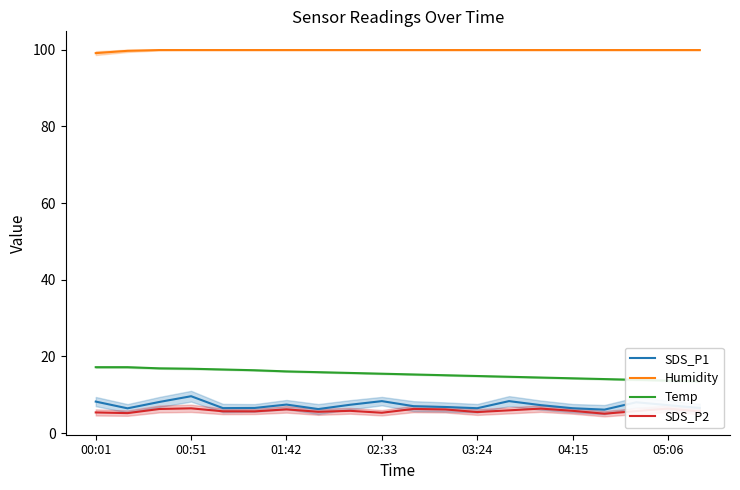

The value of Humidity at 04:15 is 137.6. True or false?

False